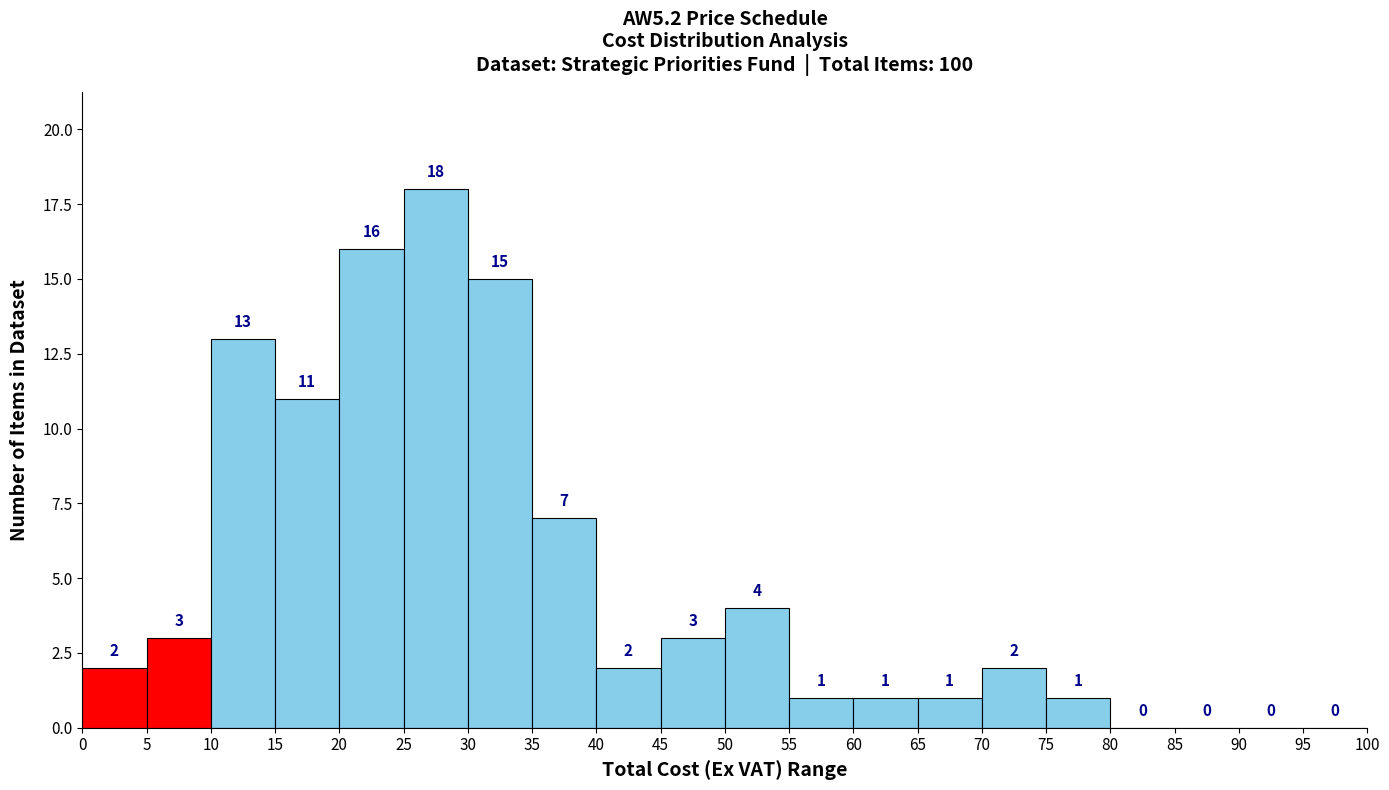

How tall is the bar that spans 55 to 60 on the x-axis?

1